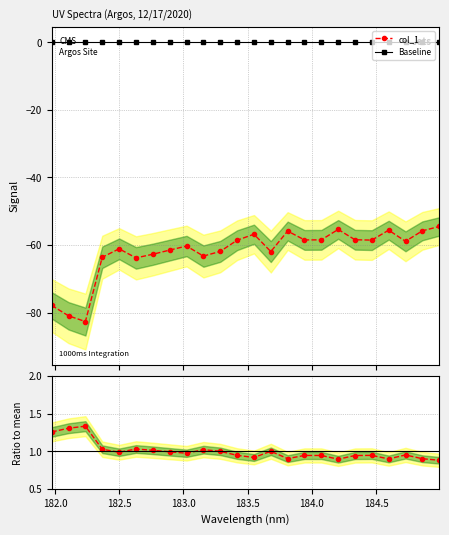

True or false: col_1 and Baseline intersect in this chart.

False